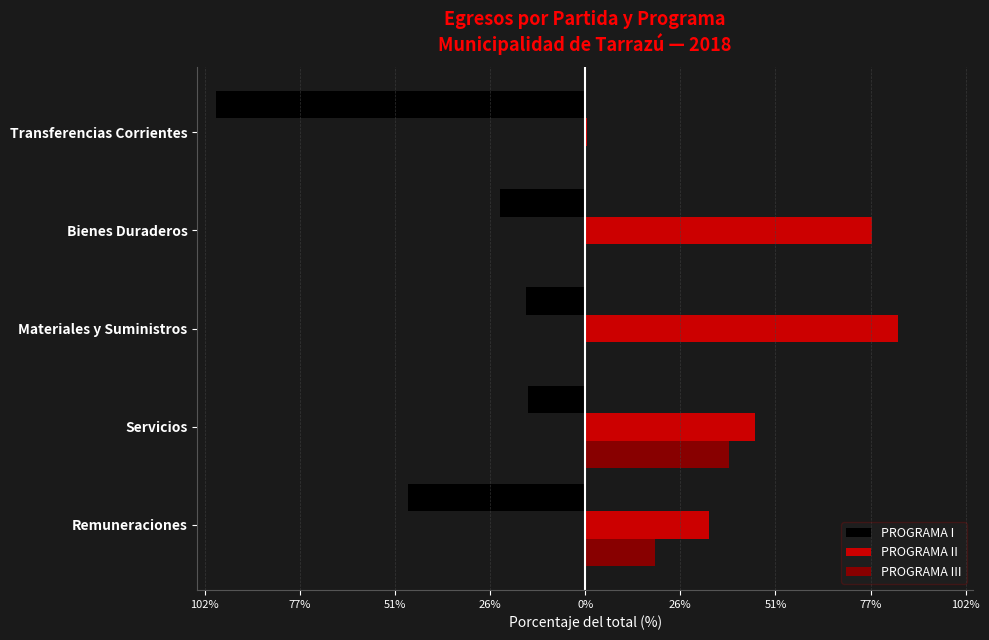

What are all the series names shown in the legend?

PROGRAMA I, PROGRAMA II, PROGRAMA III